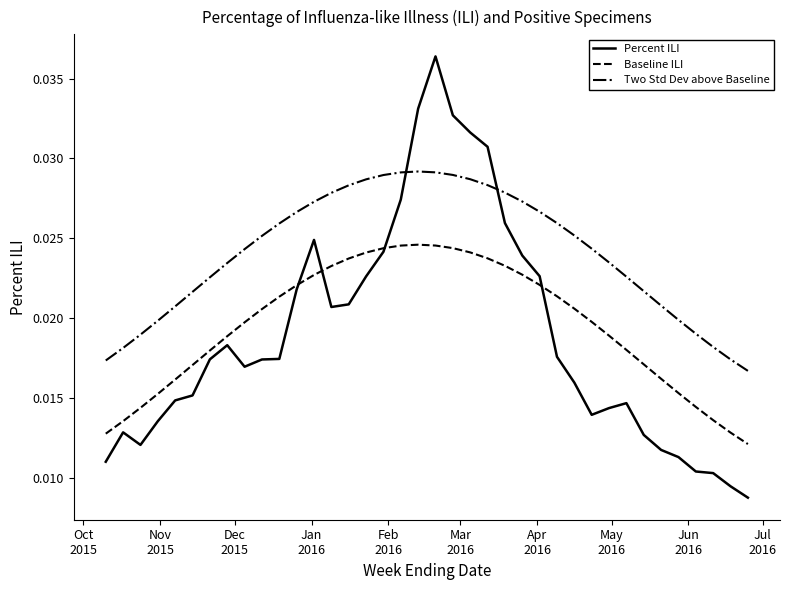

Which series has the largest range (max minus min)?

Percent ILI